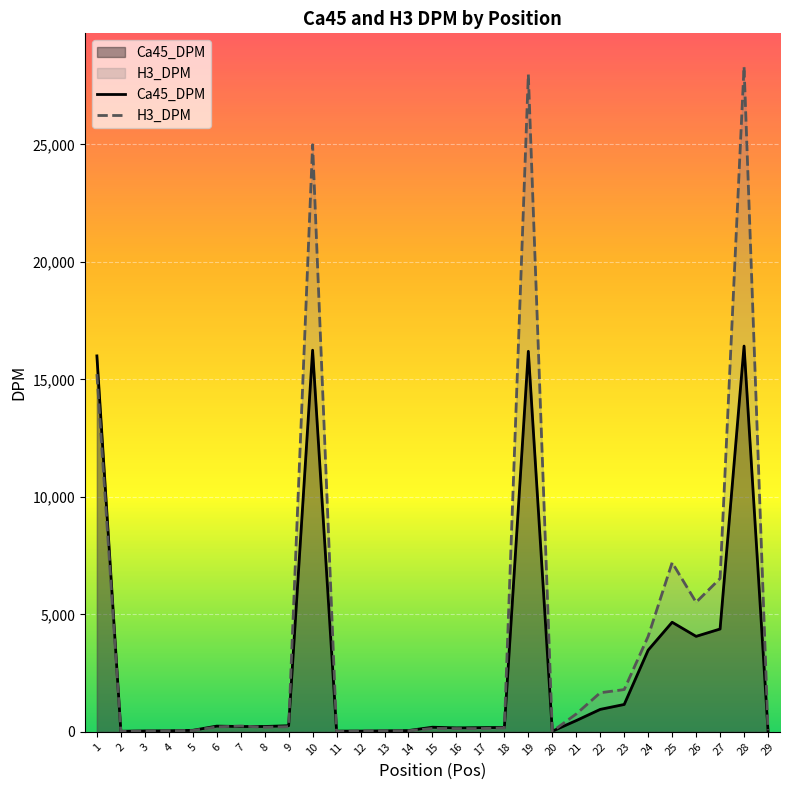

True or false: H3_DPM has a value of 66.8 at 15.

False